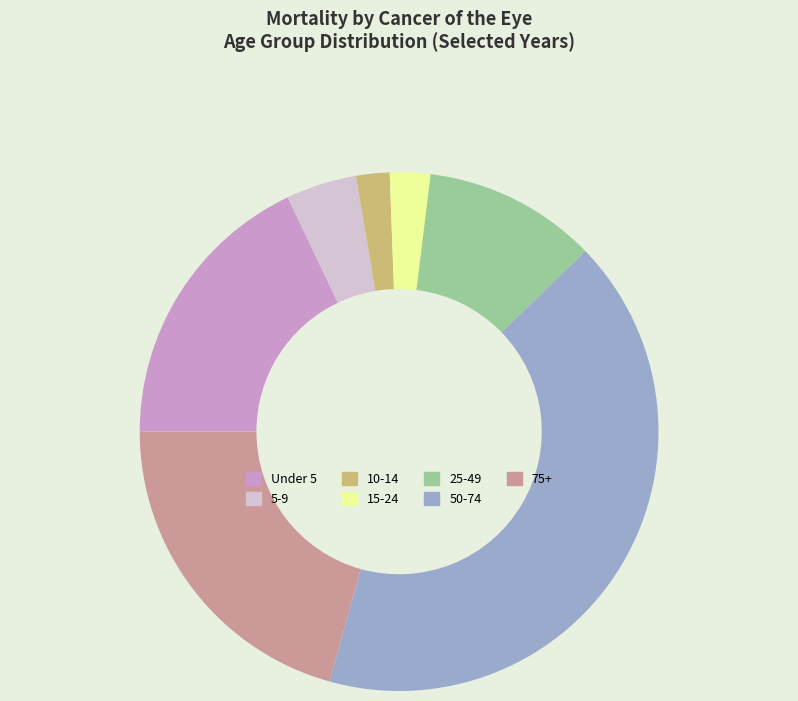

Is there any slice that represents more than half of the pie?

No